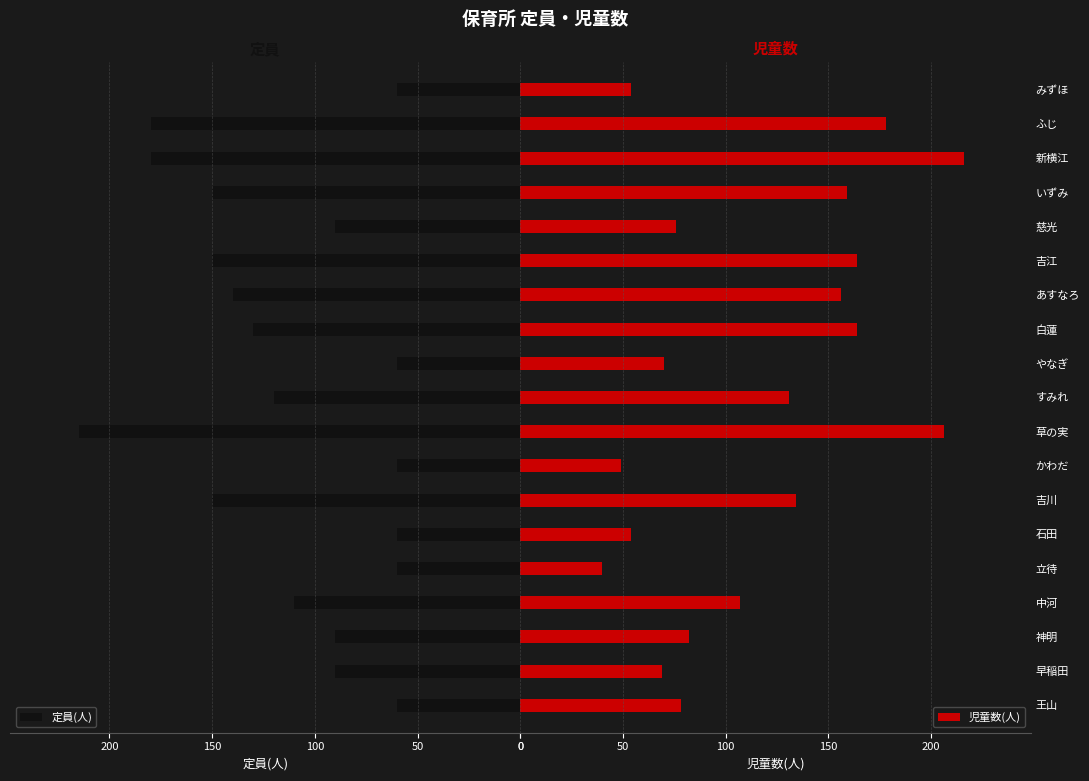

What is the difference between the maximum and minimum values in the 定員(人) series?

155